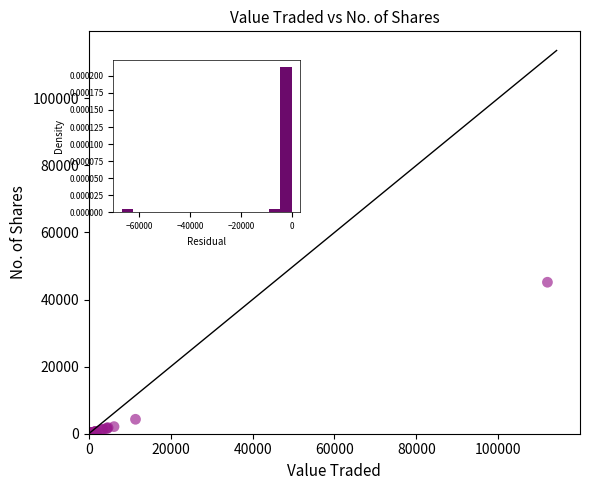

What Y value in the scatter plot is closest to 22583?

4303